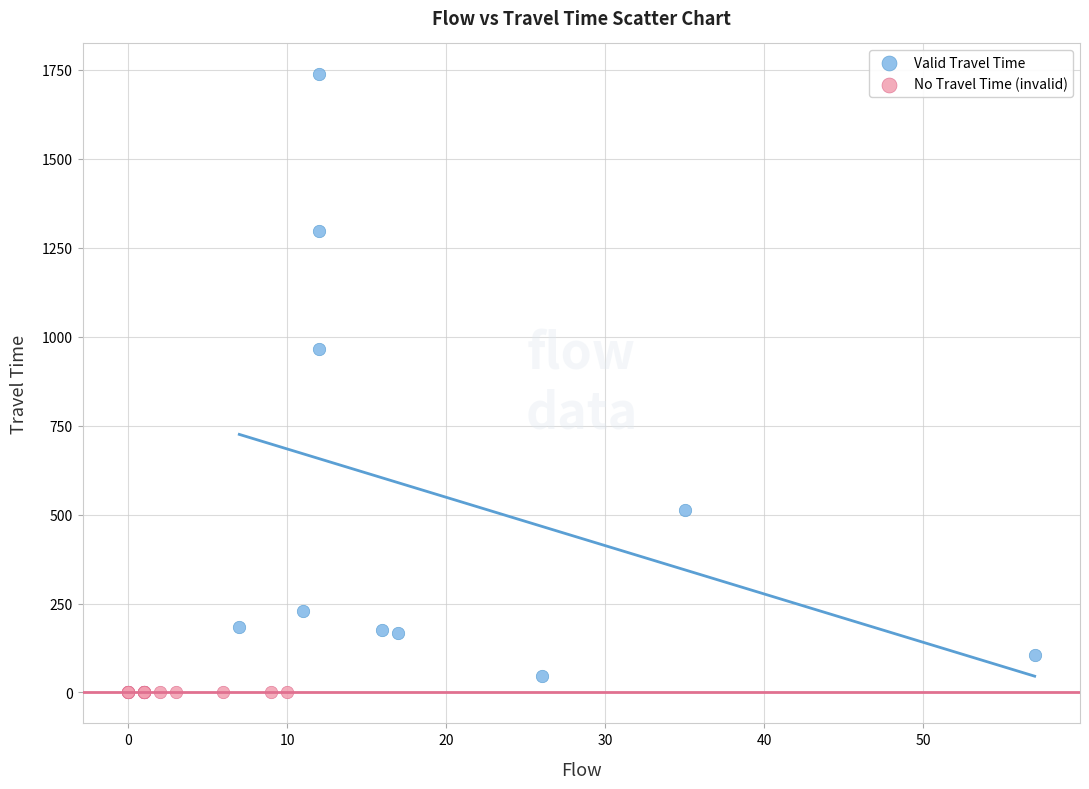

What are all the series names shown in the legend?

Valid Travel Time, No Travel Time (invalid)